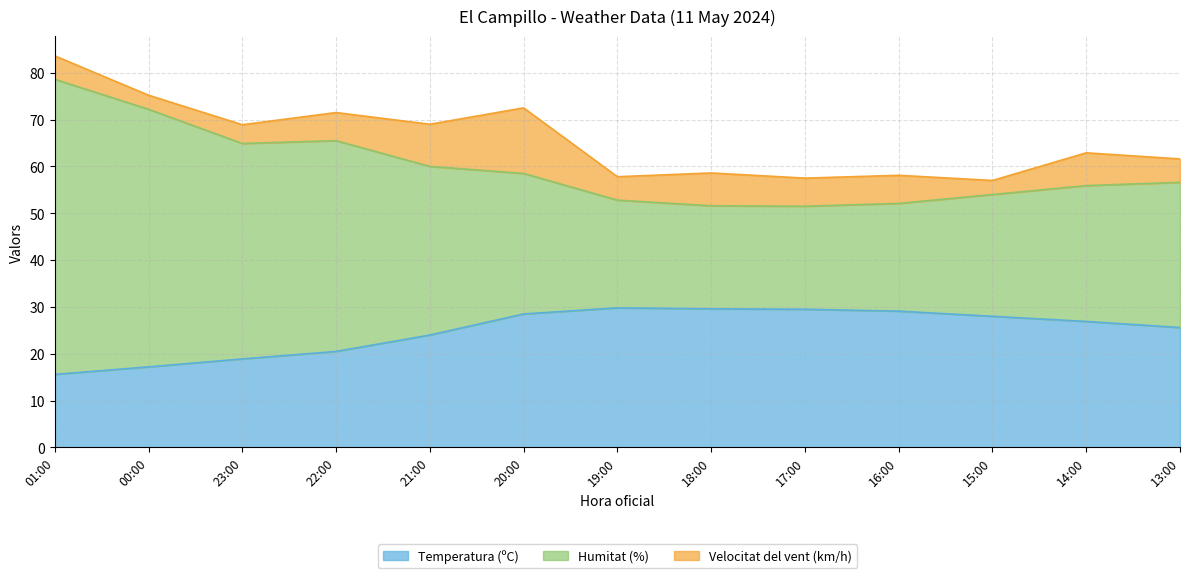

What is the total value across all series at 20:00?

72.5